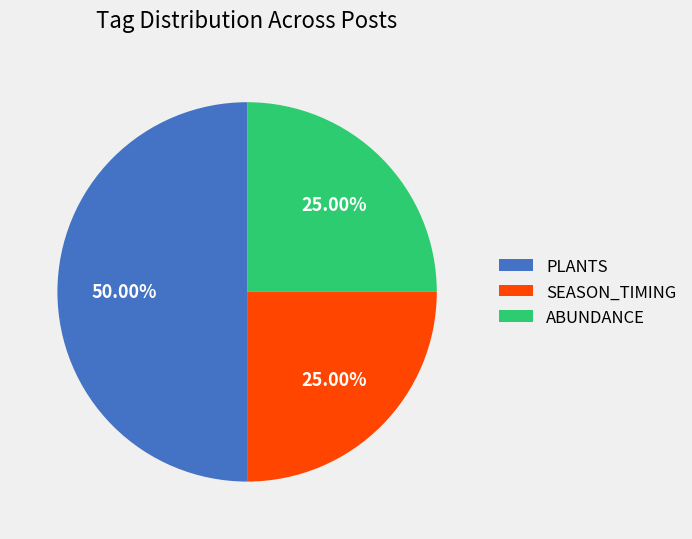

Is SEASON_TIMING the majority of the pie?

No